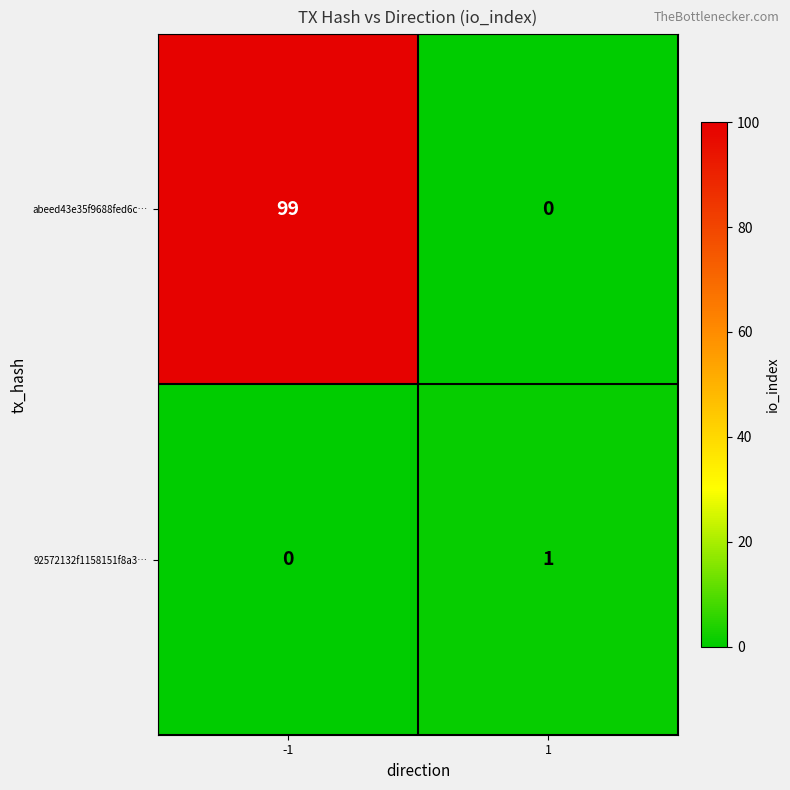

The abeed43e35f9688fed6c… series shows -52 at 1. True or false?

False